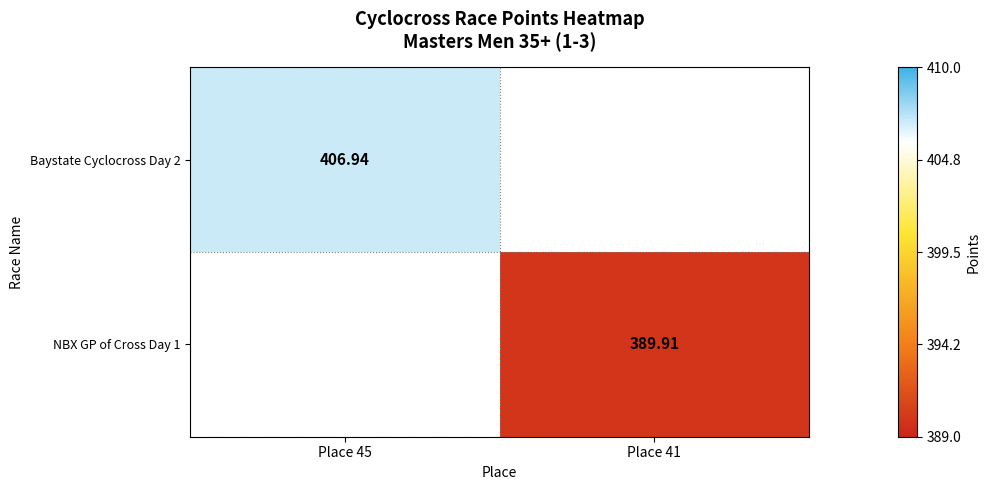

At how many categories does at least one series exceed 393?

1